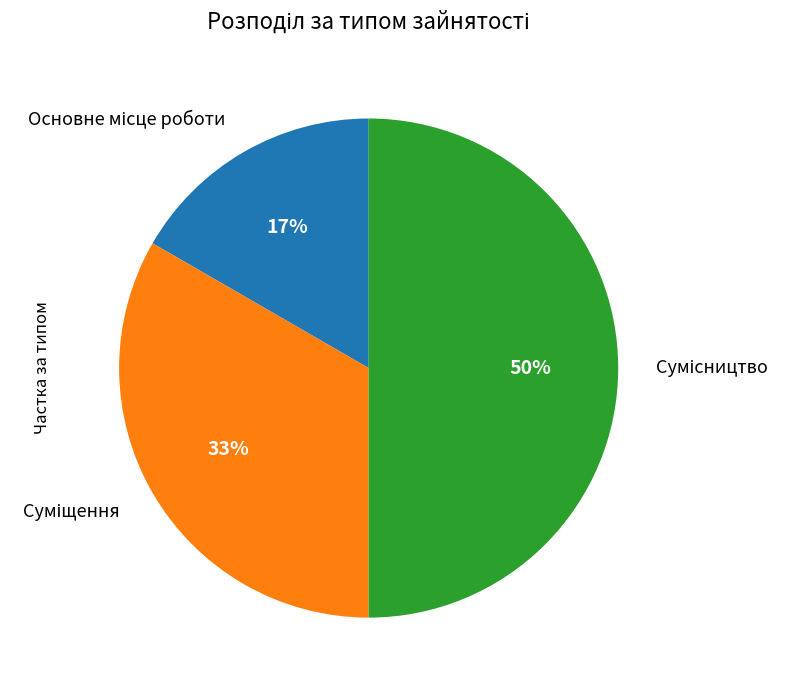

To the nearest percent, what is the difference between the largest and smallest slice percentages?

33%